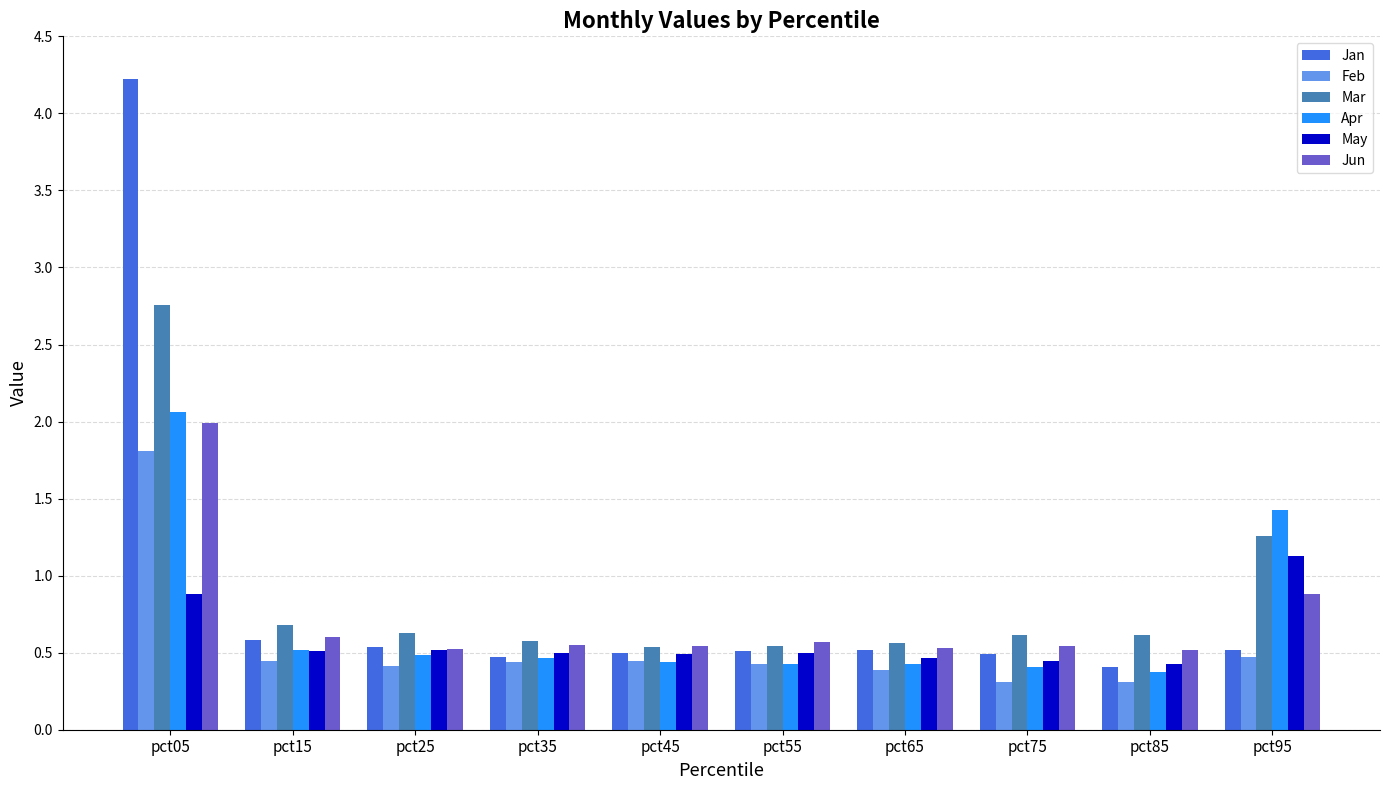

Which category has the highest value across all series?

pct05